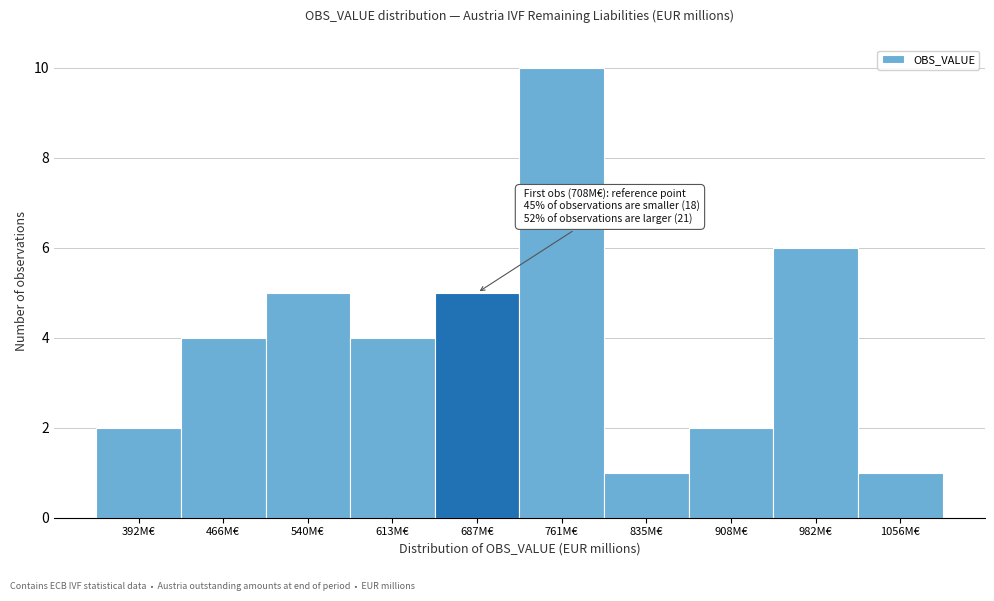

Which range on the x-axis has the tallest bar?

720 to 800